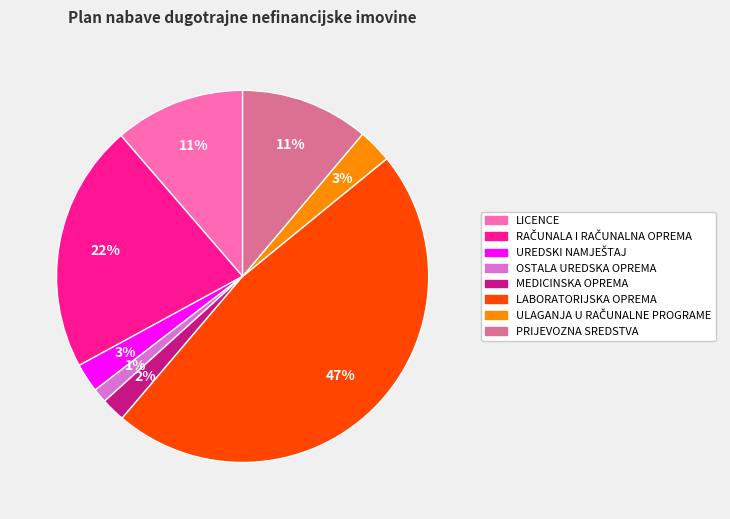

Between MEDICINSKA OPREMA and PRIJEVOZNA SREDSTVA, which is larger?

PRIJEVOZNA SREDSTVA